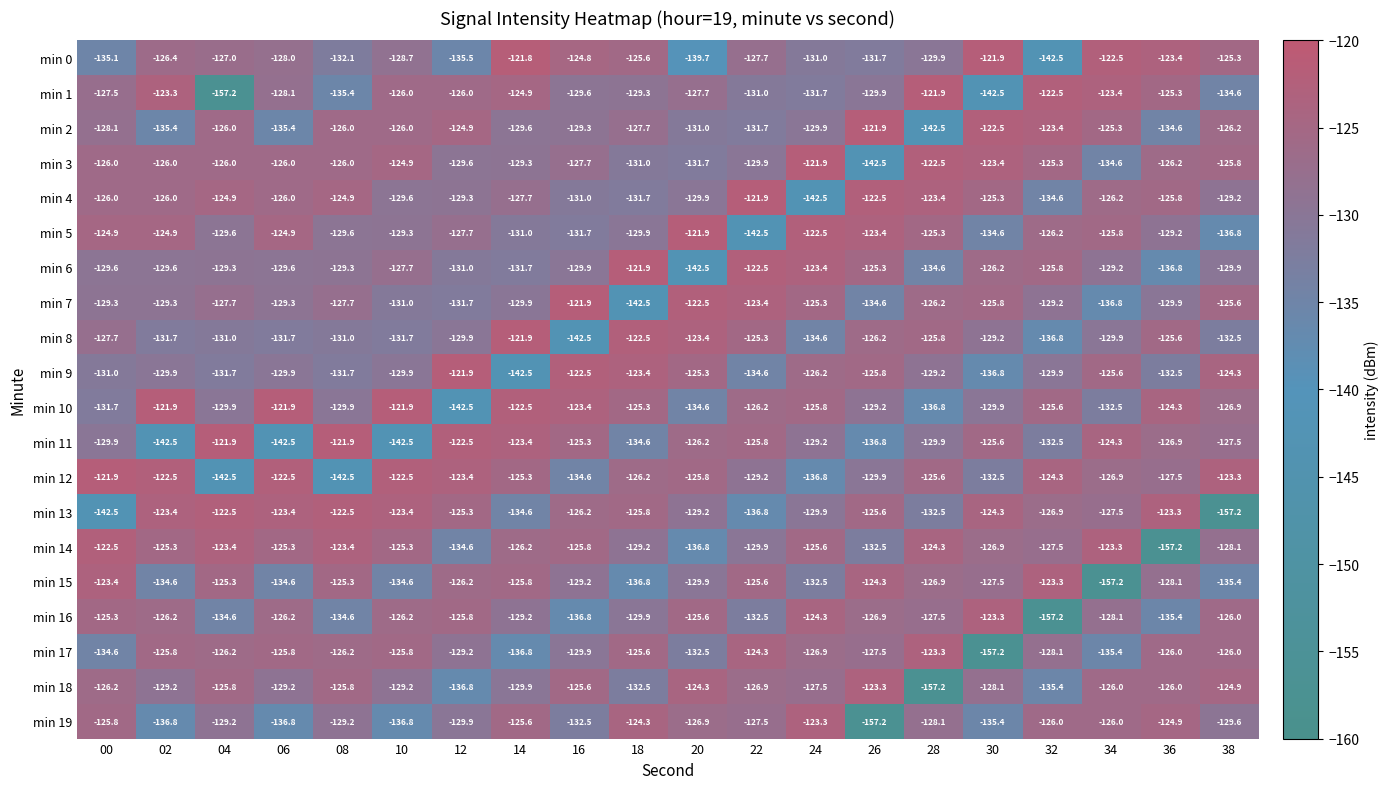

At which category is the sum across all series the highest?

00